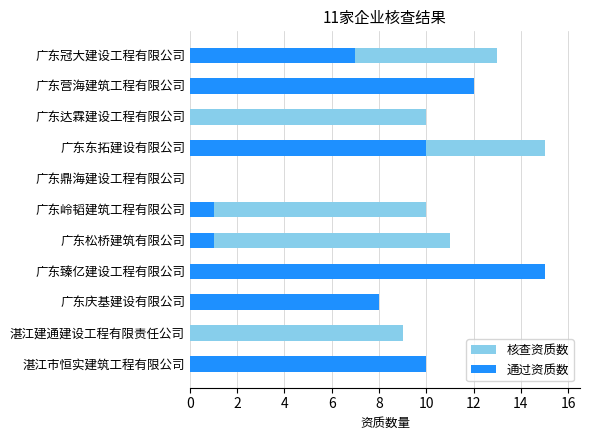

What are all the series names shown in the legend?

核查资质数, 通过资质数